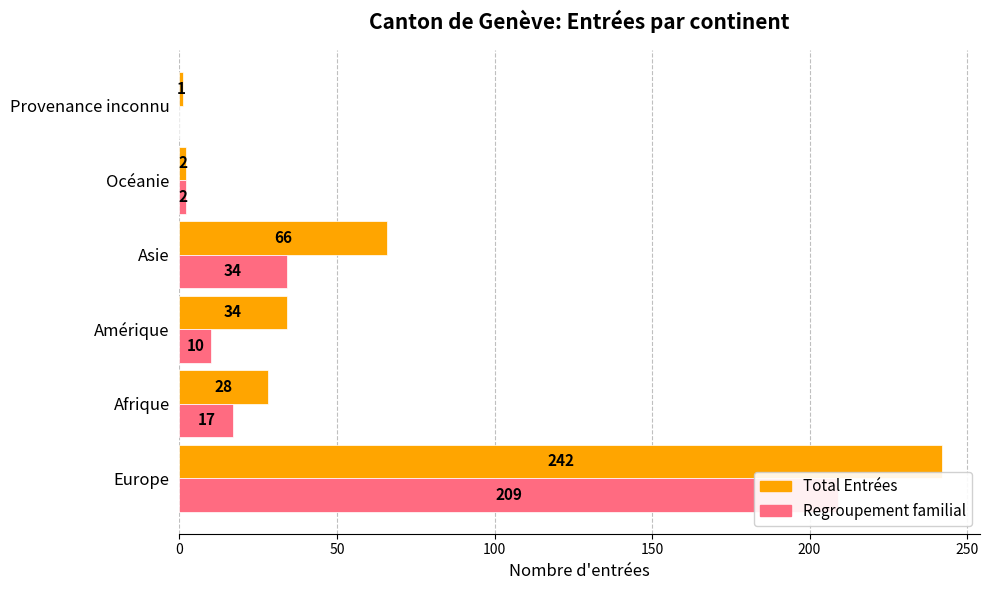

Reading right to left, list all the values displayed in this chart.

Total Entrées: 1	2	66	34	28	242
Regroupement familial: 0	2	34	10	17	209